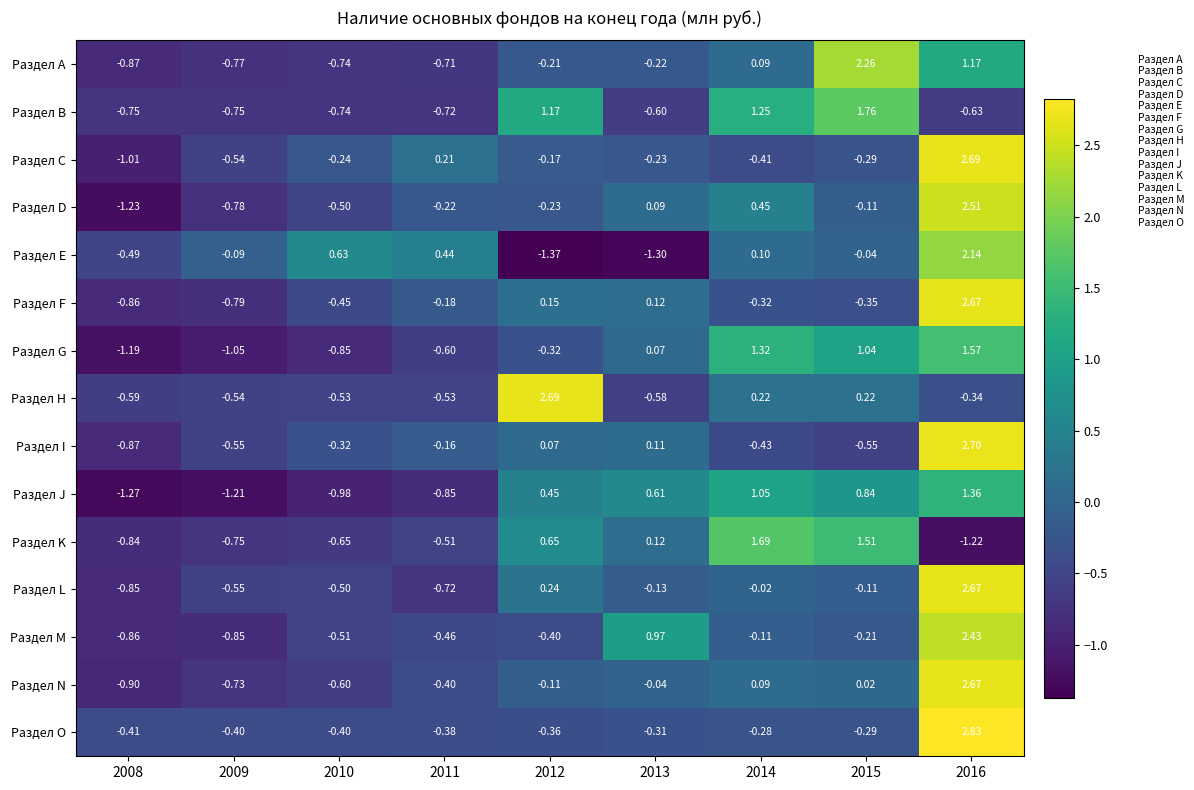

Which series has the widest spread of values?

Раздел D